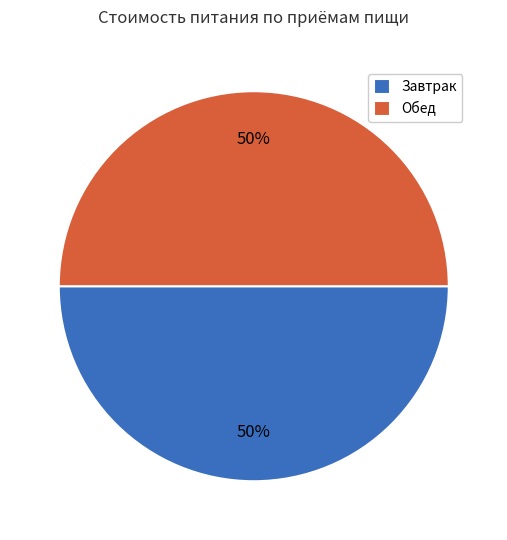

Do Завтрак and Обед together represent more than half of the pie?

Yes